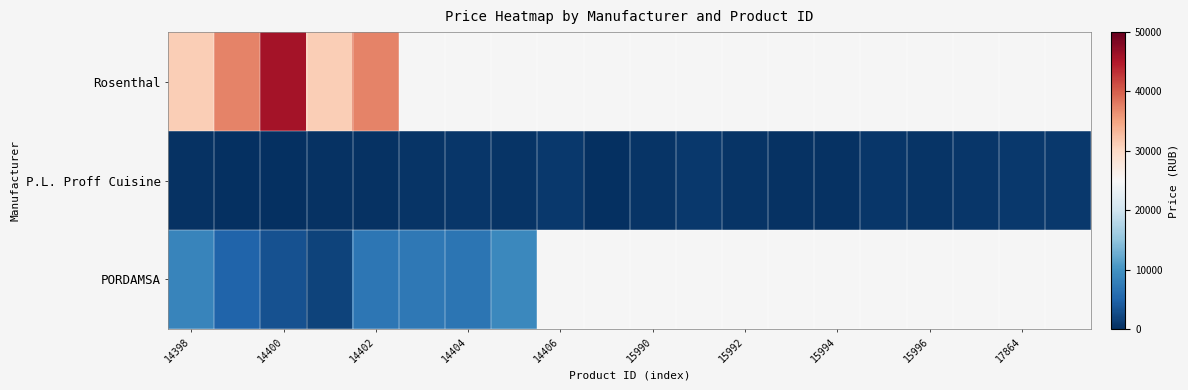

Rank the series by their maximum value, from lowest to highest.

P.L. Proff Cuisine, PORDAMSA, Rosenthal